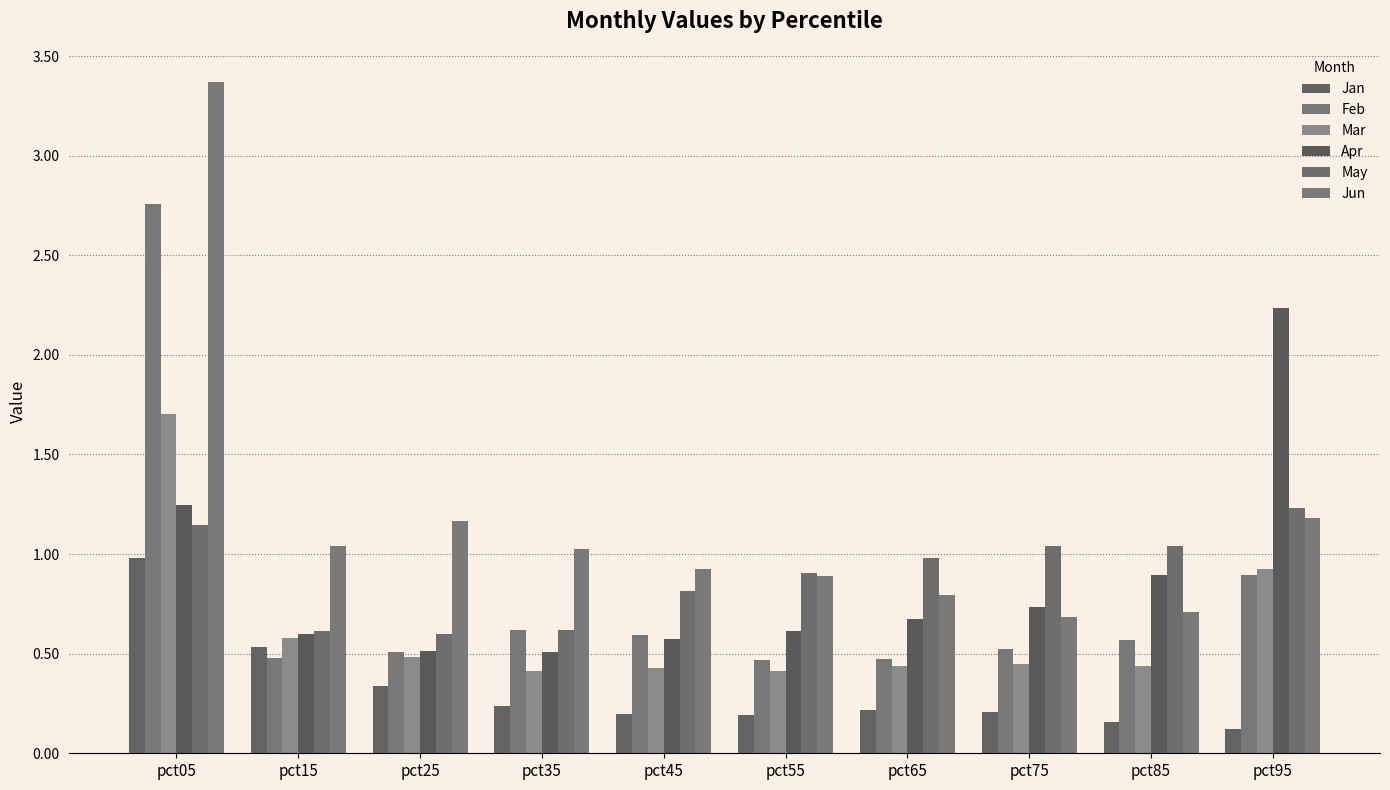

Reading left to right, extract all data points from this chart.

Jan: pct05=1.0	pct15=0.5	pct25=0.3	pct35=0.2	pct45=0.2	pct55=0.2	pct65=0.2	pct75=0.2	pct85=0.2	pct95=0.1
Feb: pct05=2.8	pct15=0.5	pct25=0.5	pct35=0.6	pct45=0.6	pct55=0.5	pct65=0.5	pct75=0.5	pct85=0.6	pct95=0.9
Mar: pct05=1.7	pct15=0.6	pct25=0.5	pct35=0.4	pct45=0.4	pct55=0.4	pct65=0.4	pct75=0.4	pct85=0.4	pct95=0.9
Apr: pct05=1.2	pct15=0.6	pct25=0.5	pct35=0.5	pct45=0.6	pct55=0.6	pct65=0.7	pct75=0.7	pct85=0.9	pct95=2.2
May: pct05=1.1	pct15=0.6	pct25=0.6	pct35=0.6	pct45=0.8	pct55=0.9	pct65=1.0	pct75=1.0	pct85=1.0	pct95=1.2
Jun: pct05=3.4	pct15=1.0	pct25=1.2	pct35=1.0	pct45=0.9	pct55=0.9	pct65=0.8	pct75=0.7	pct85=0.7	pct95=1.2